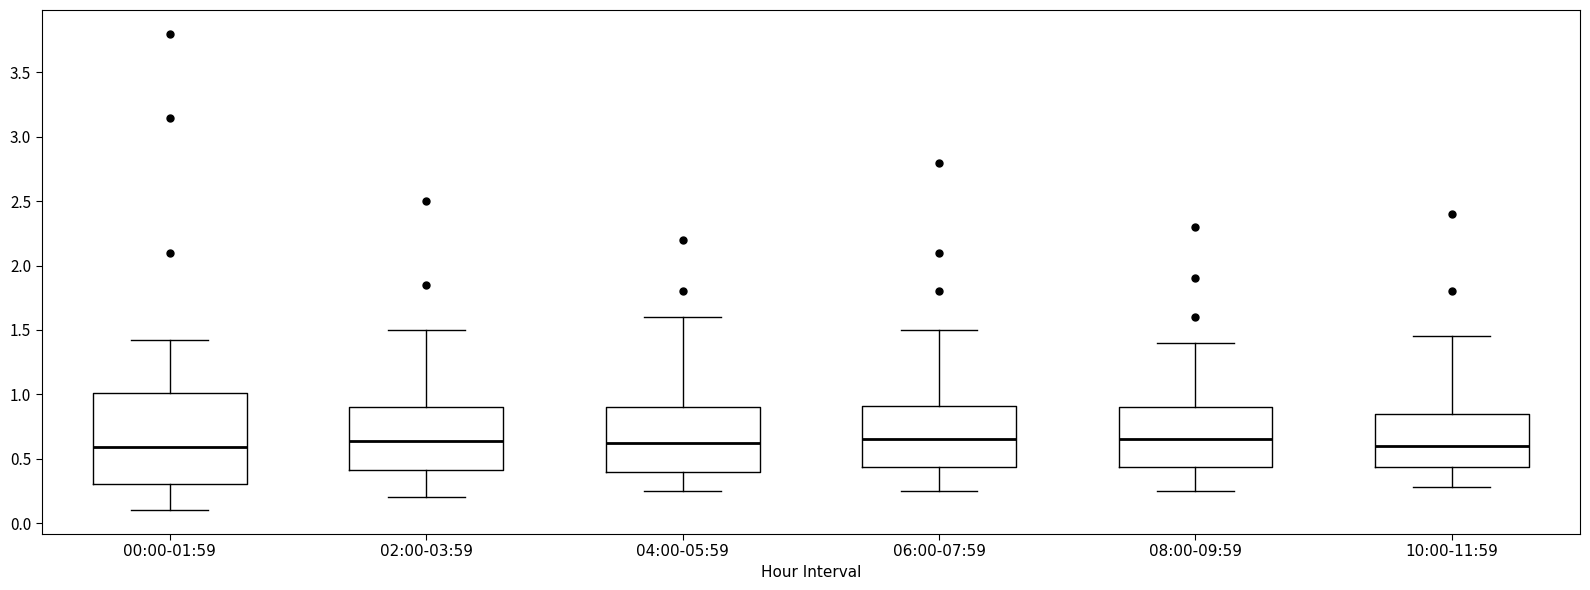

Comparing the boxes themselves (not the whiskers), which one is the tallest?

00:00-01:59